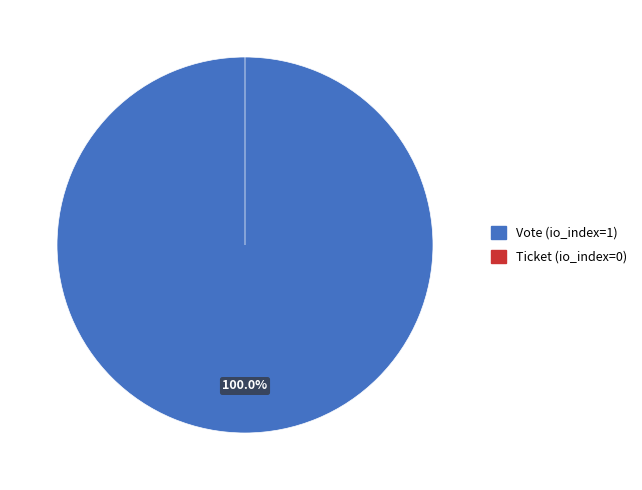

What percentage do Ticket (io_index=0) and Vote (io_index=1) together represent?

100.0%